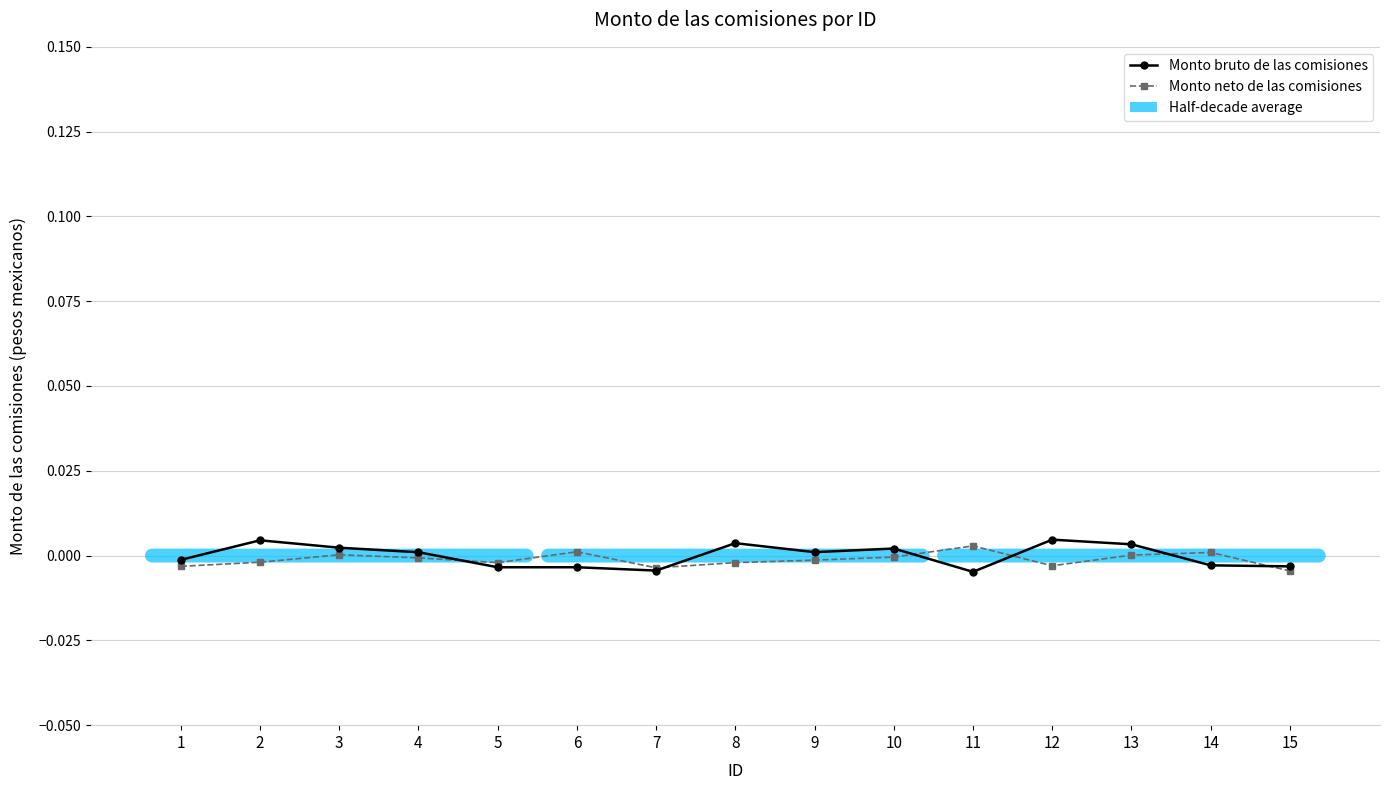

How many lines are shown in the chart?

2